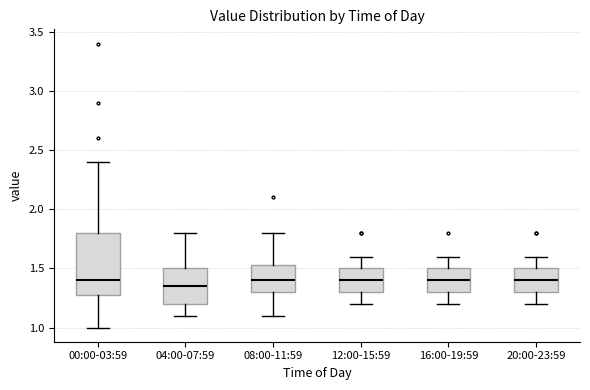

Where is the upper edge of the box for 16:00-19:59 on the y-axis? The values are not printed on the chart, so give them approximately, as read against the axis.

1.50